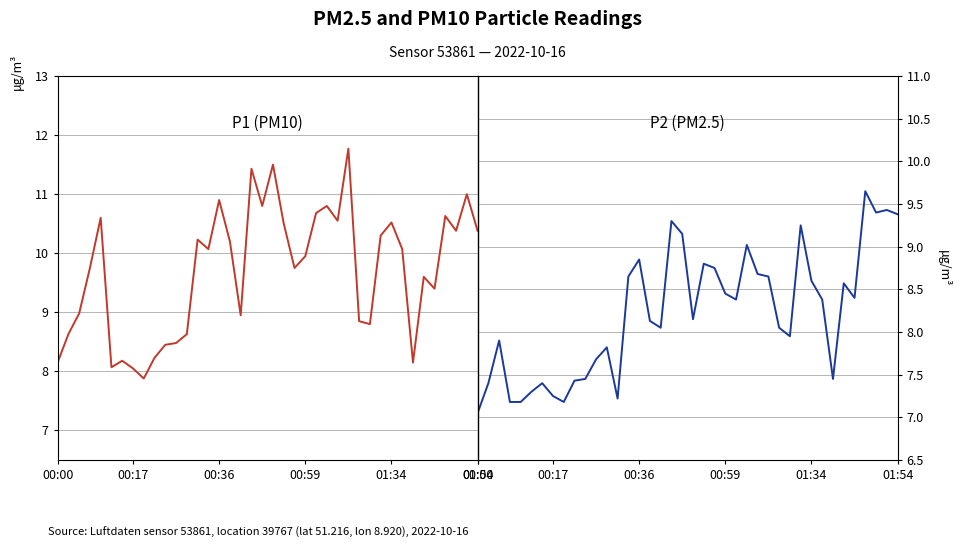

True or false: P1 (PM10) and P2 (PM2.5) intersect in this chart.

False